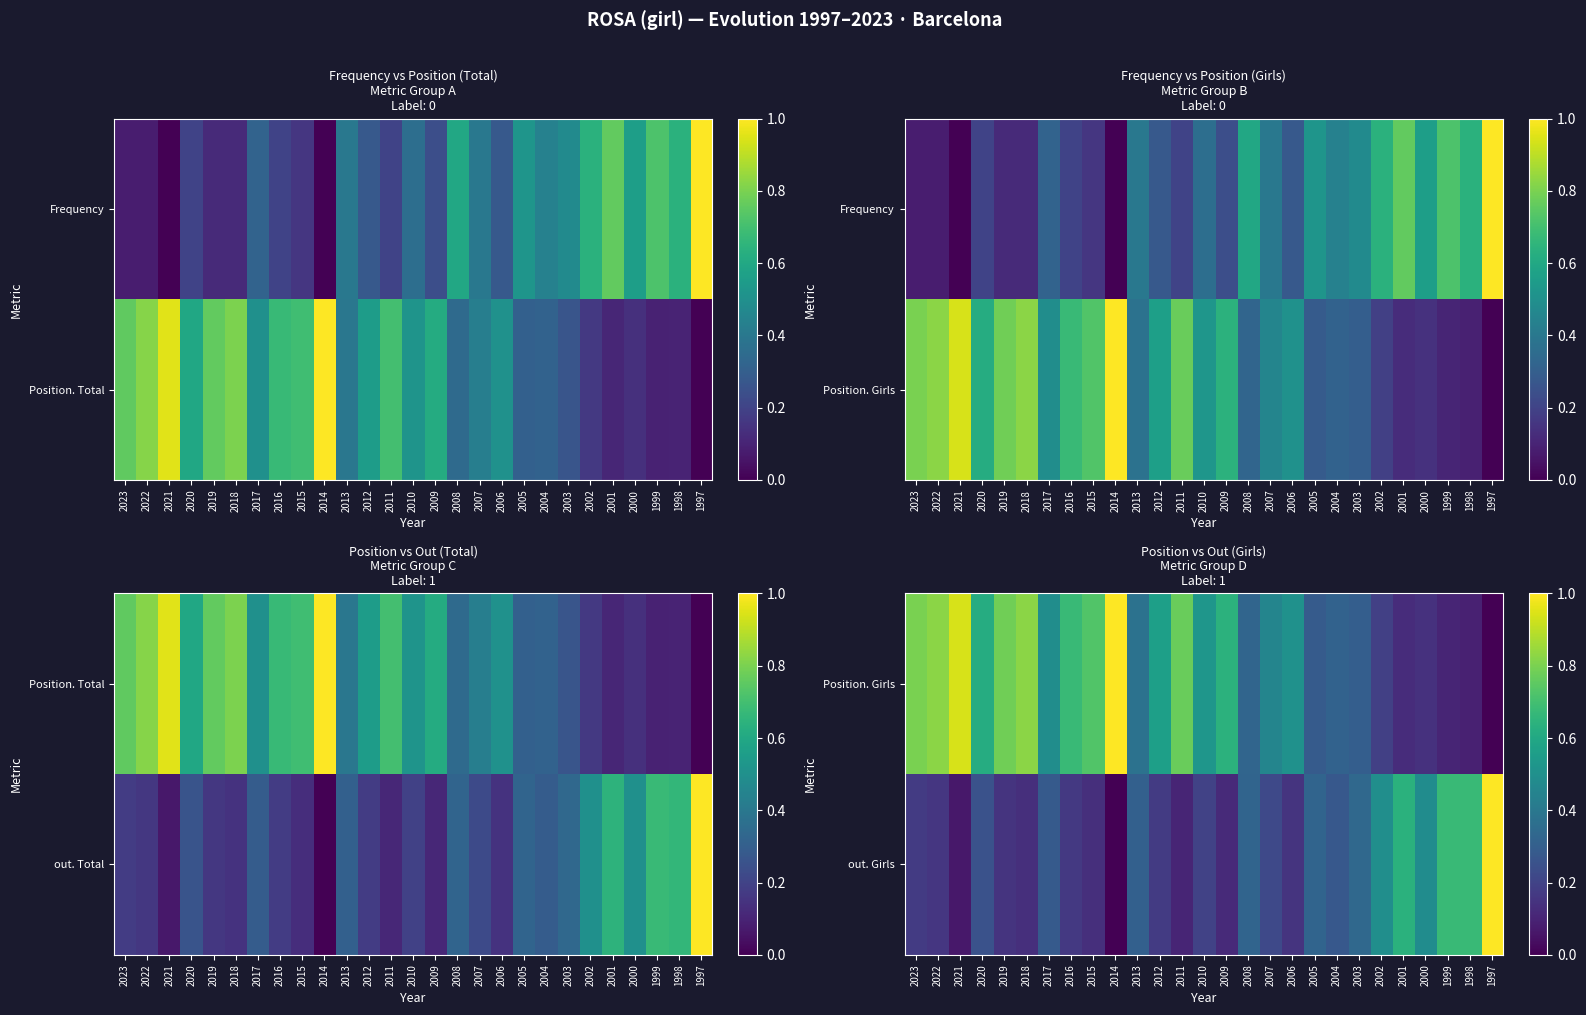

What is the total value across all series at 2020?

0.9